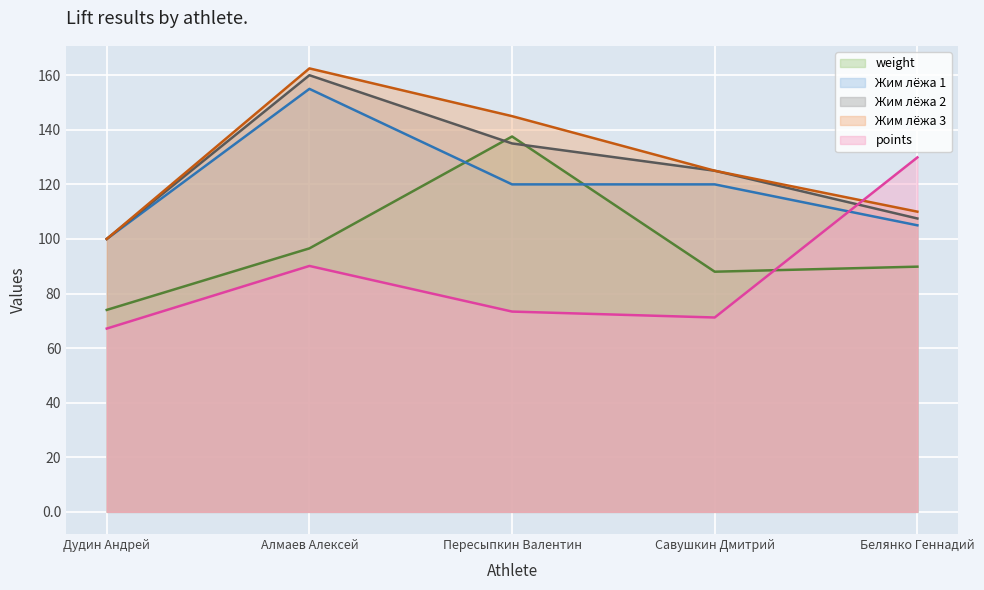

What is the highest value of the weight series?

137.6